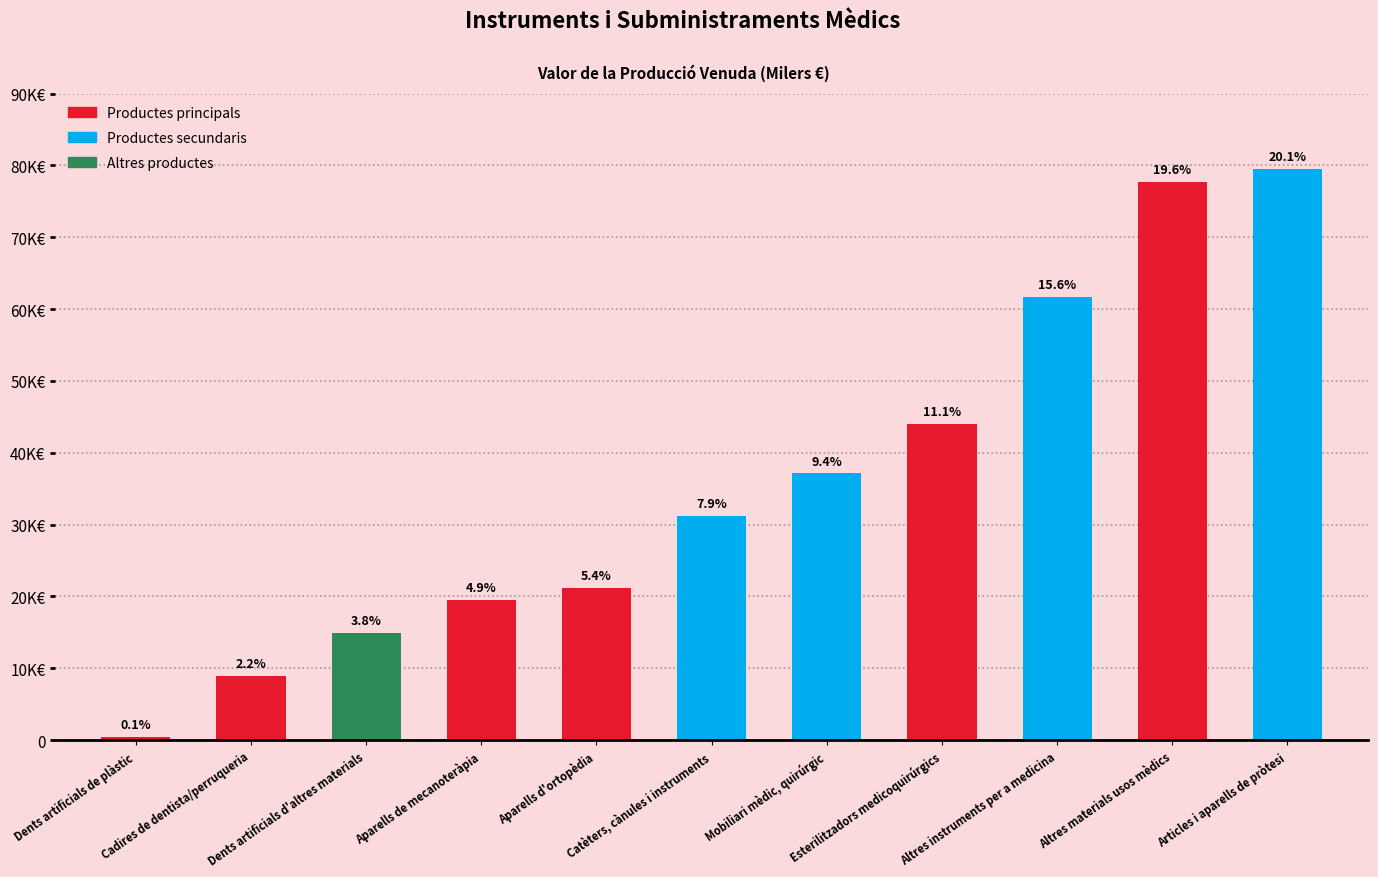

Rank the categories by value from lowest to highest.

Dents artificials de plàstic, Cadires de dentista/perruqueria, Dents artificials d'altres materials, Aparells de mecanoteràpia, Aparells d'ortopèdia, Catèters, cànules i instruments, Mobiliari mèdic, quirúrgic, Esterilitzadors medicoquirúrgics, Altres instruments per a medicina, Altres materials usos mèdics, Articles i aparells de pròtesi